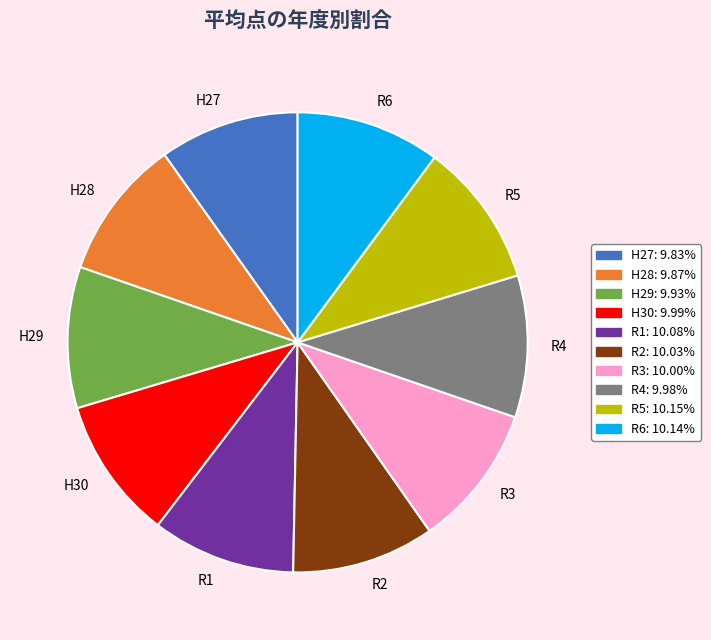

Combined, do R2 and R1 account for over 50%?

No